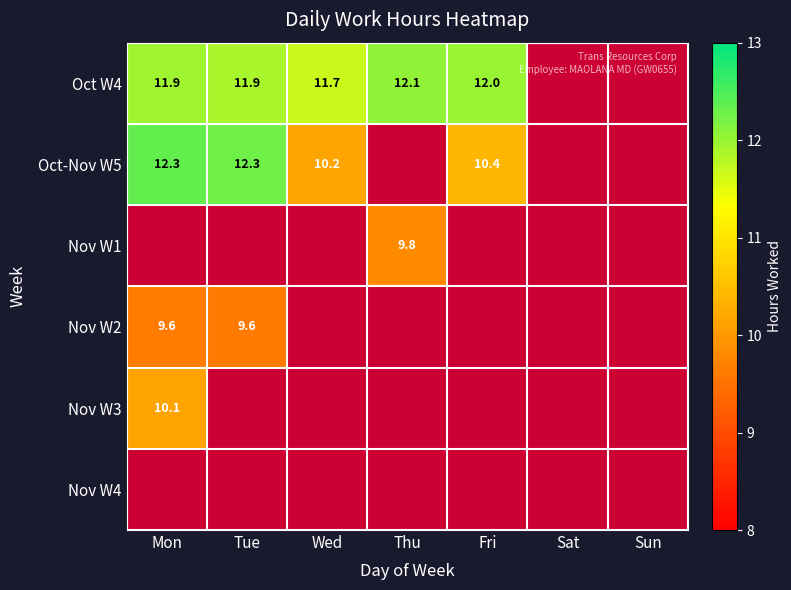

The Nov W1 series shows 15.2 at Thu. True or false?

False